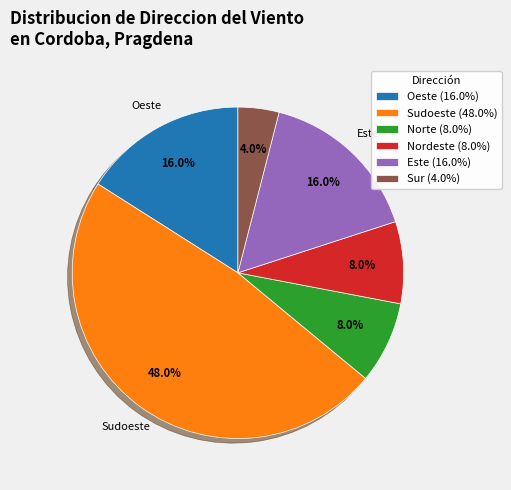

Does any single category account for the majority?

No